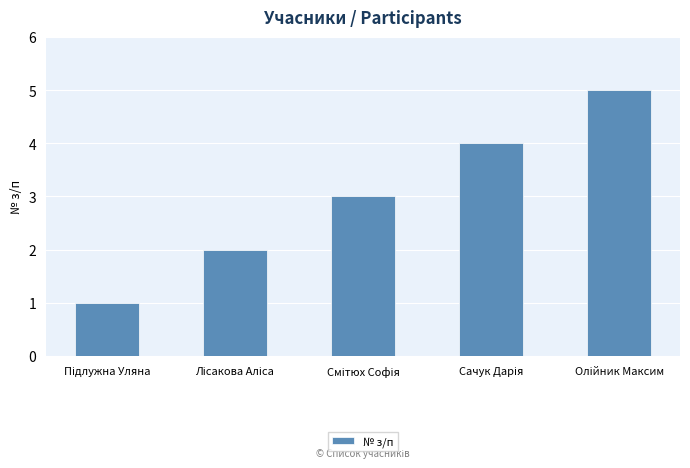

Does the chart contain stacked bars?

No